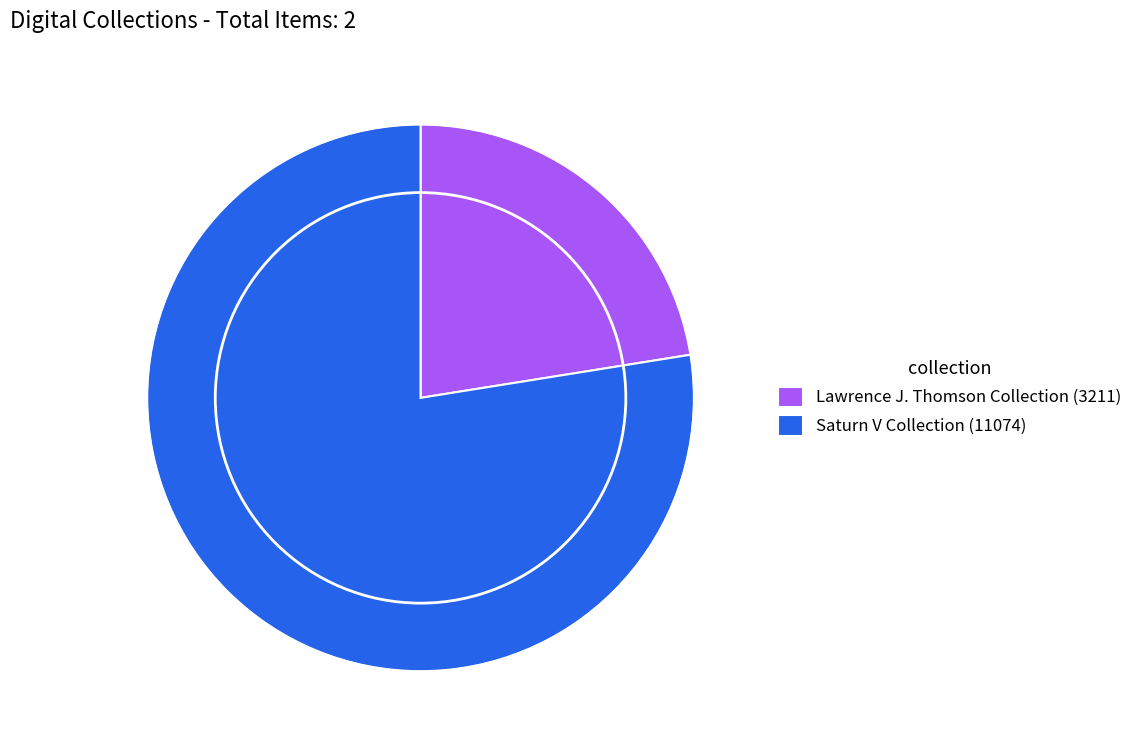

Is it true that Saturn V Collection (11074) is 78% of the pie?

True